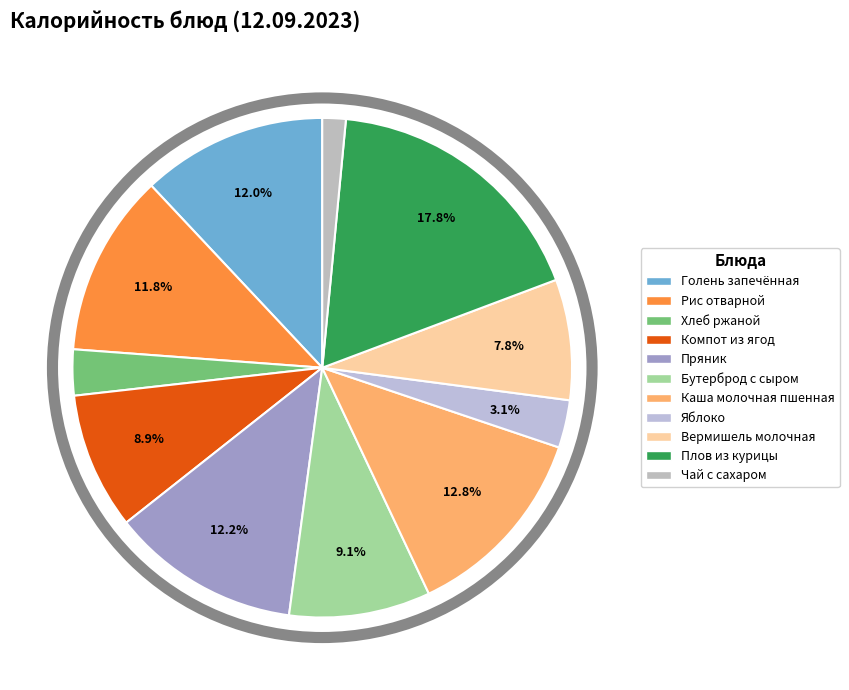

How many segments does this pie chart have?

11